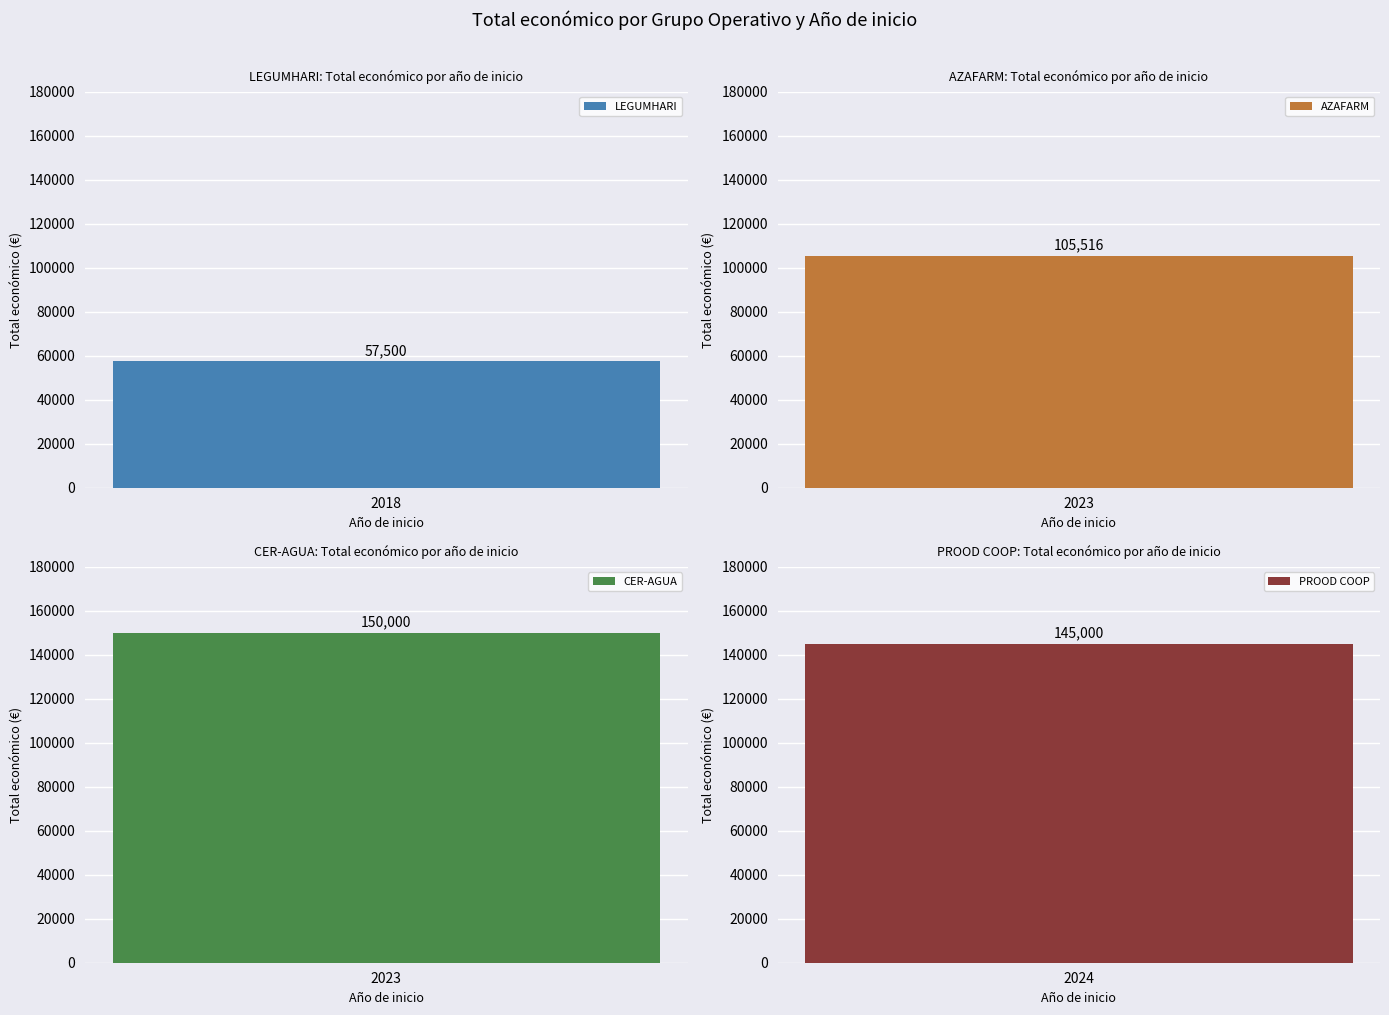

Reading right to left, what are all the values shown in this chart?

145000	150000	105516	57500